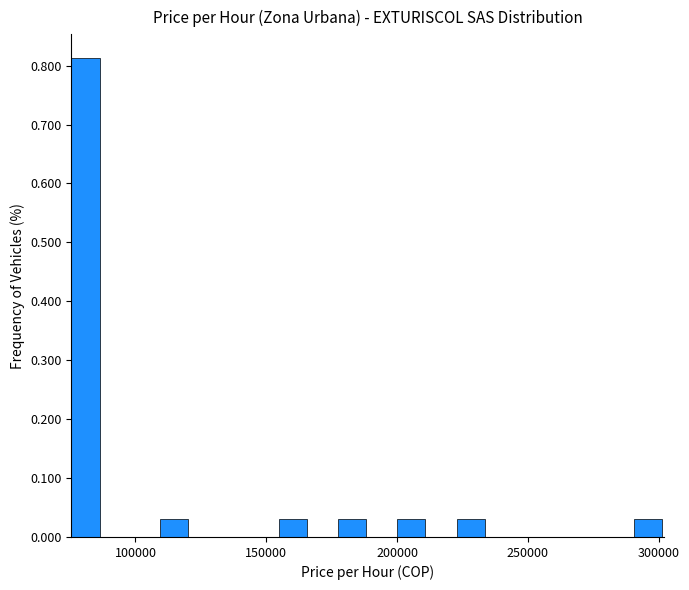

Around what value on the x-axis is the tallest bar? Give the approximate position of its centre, as read against the axis.

80000